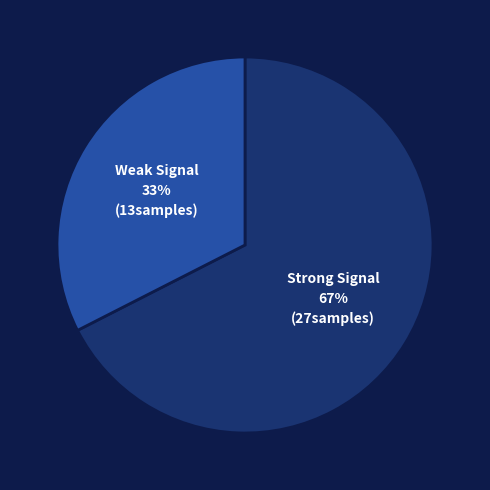

Is there any slice that represents more than half of the pie?

Yes